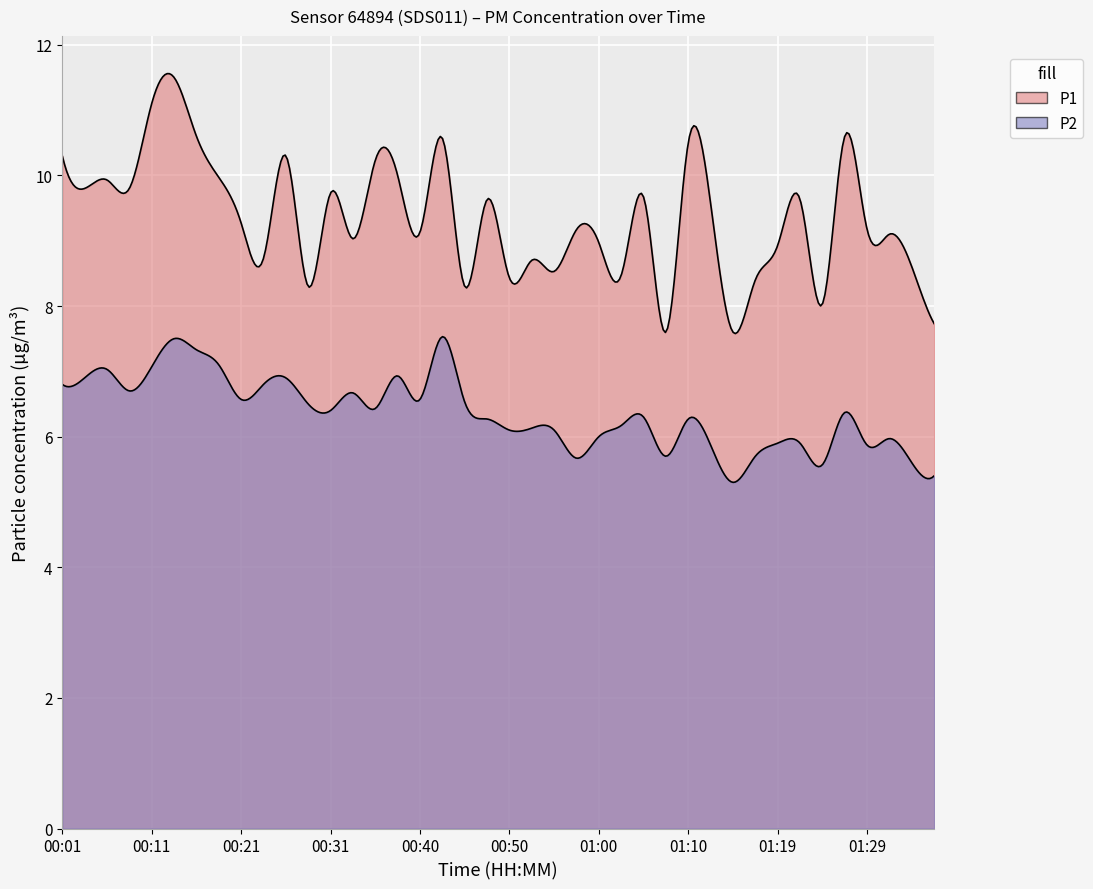

What is the value of the P2 point at the 25th from the left?

6.0